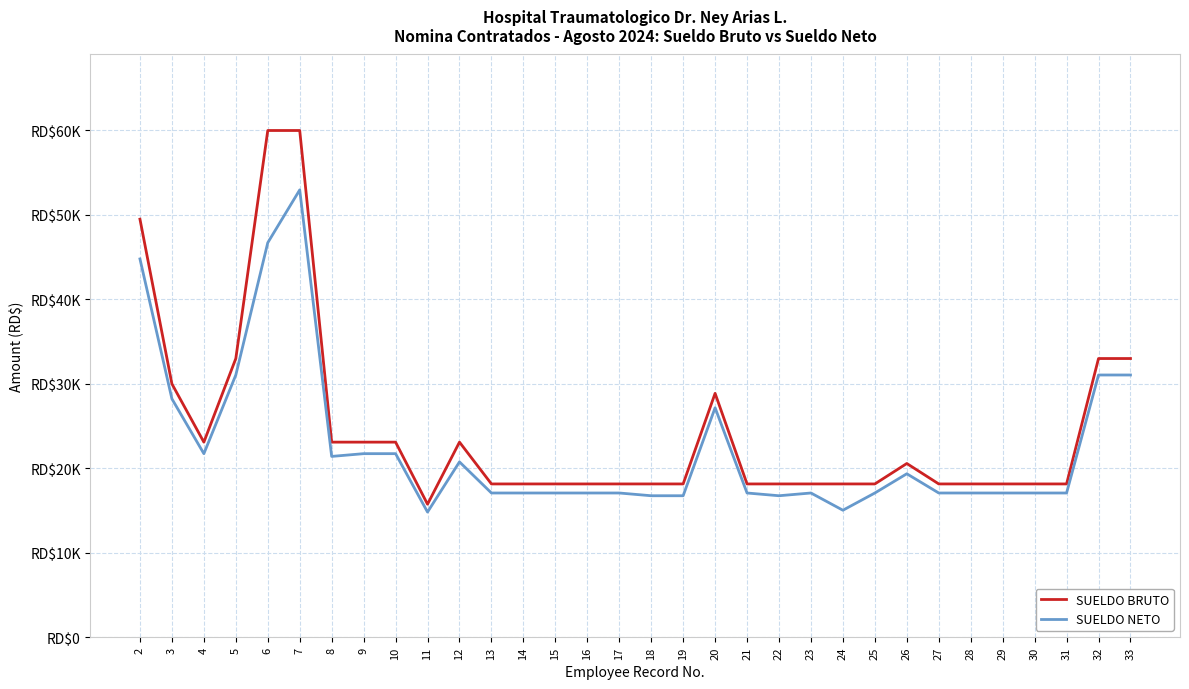

Read the SUELDO NETO value at 8.

21409.8